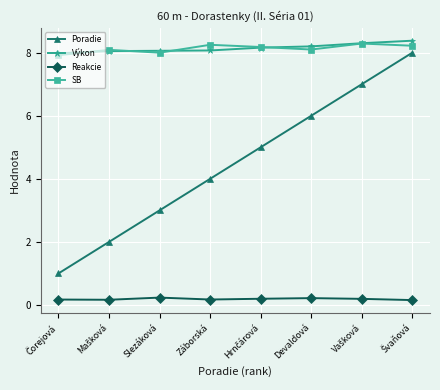

Rank the series by their maximum value, from lowest to highest.

Reakcie, Poradie, SB, Výkon